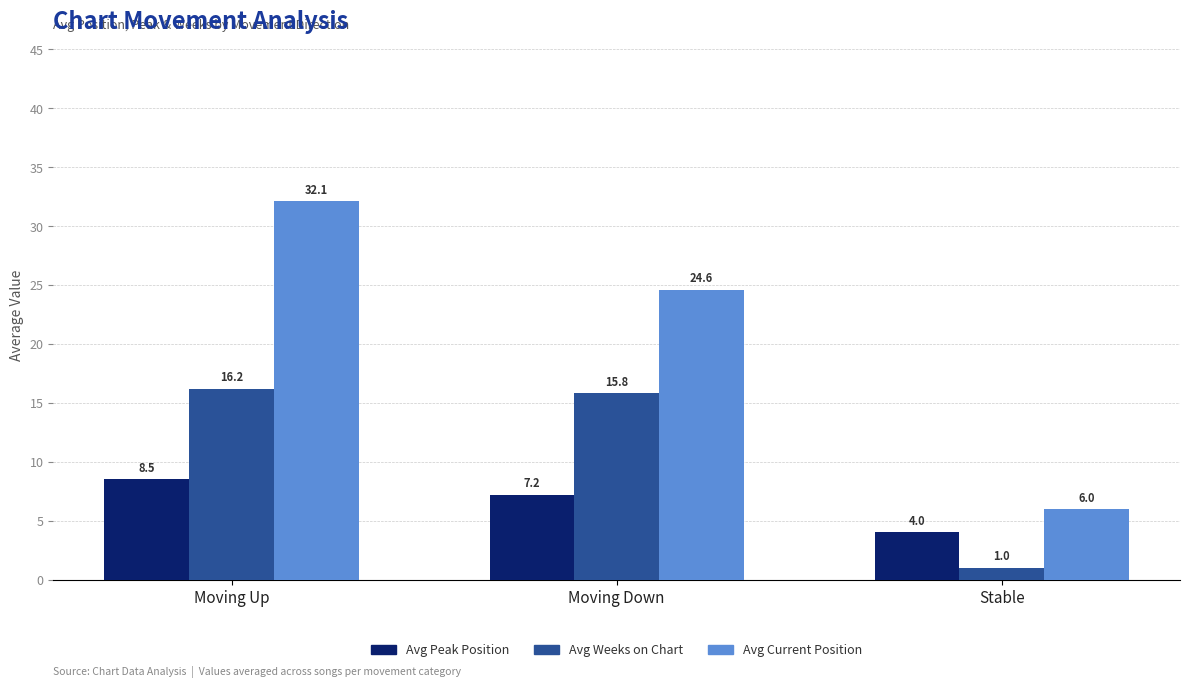

What is the difference between the Avg Peak Position values at Moving Up and Moving Down?

1.3